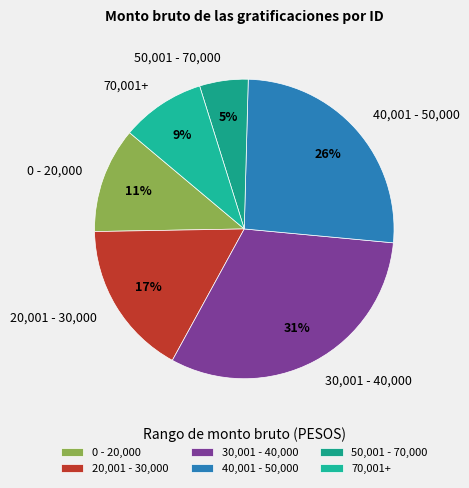

To the nearest percent, what percentage of the pie is 70,001+?

9%